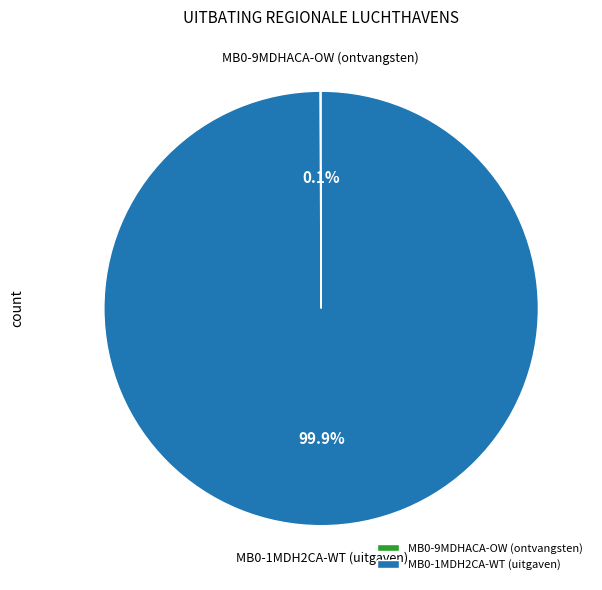

What is the largest slice in the pie chart?

MB0-1MDH2CA-WT (uitgaven)